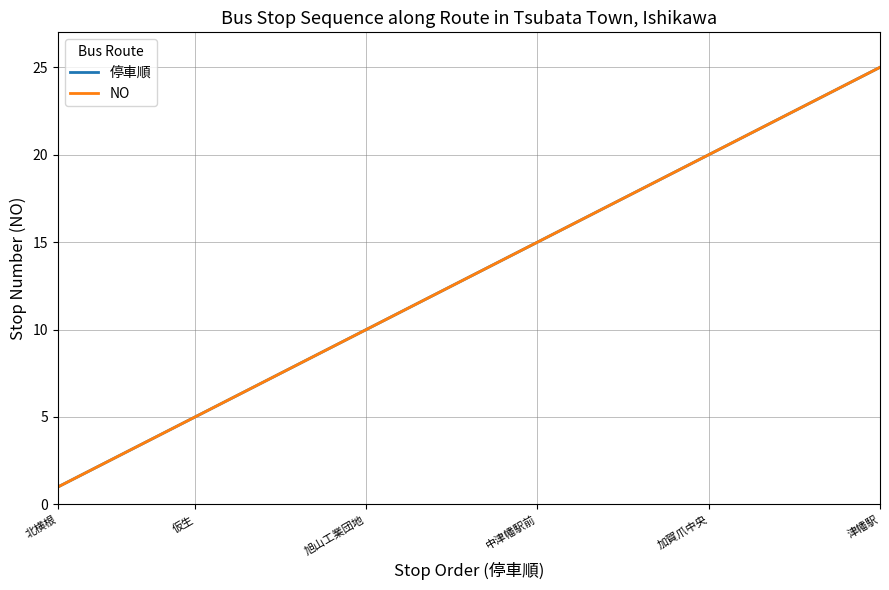

What is the average value of the 停車順 series?

13